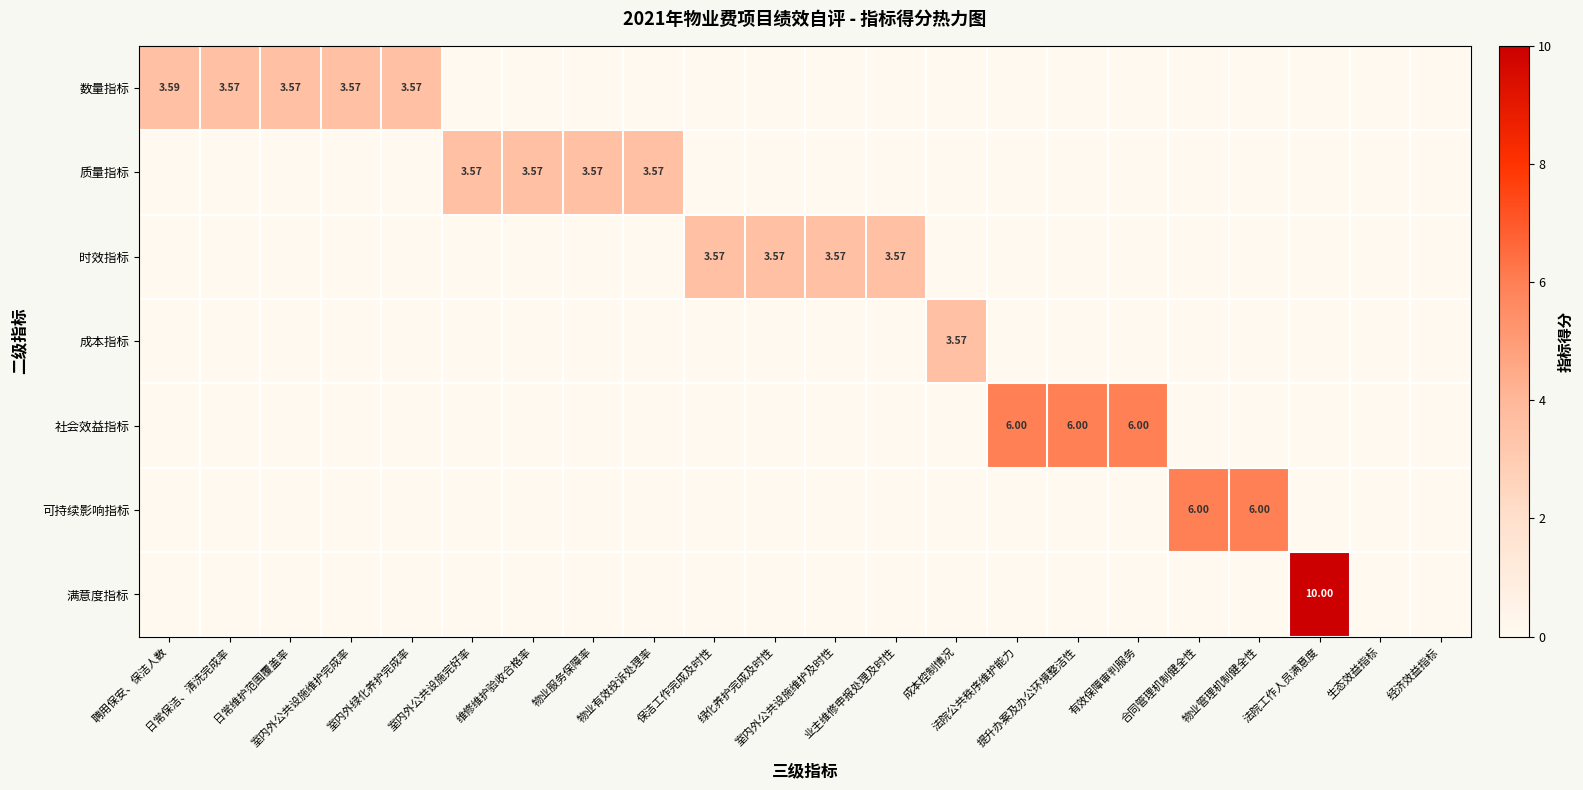

What is the maximum value shown in the chart?

10.0